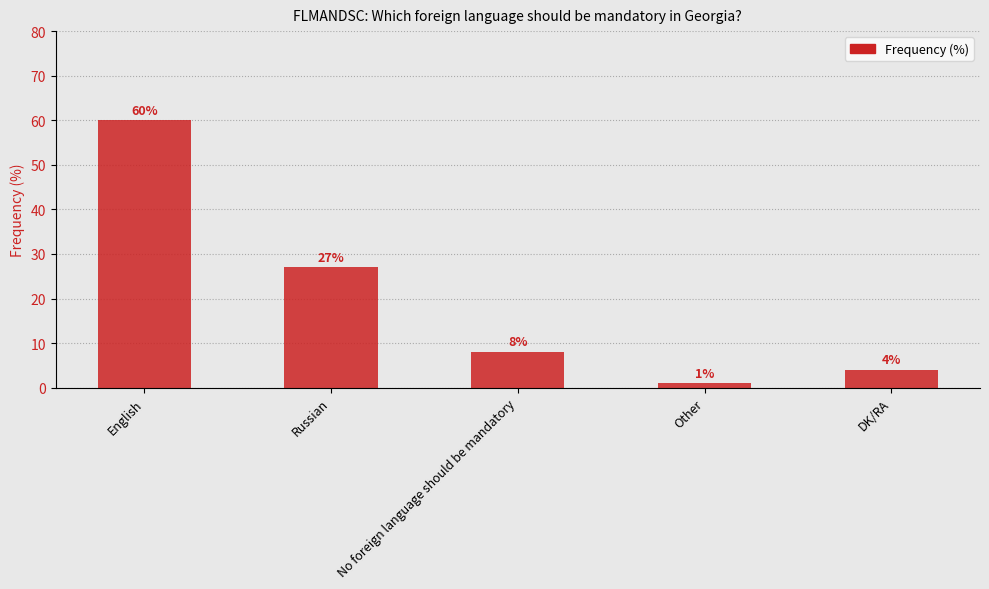

How many categories are shown in the chart?

5